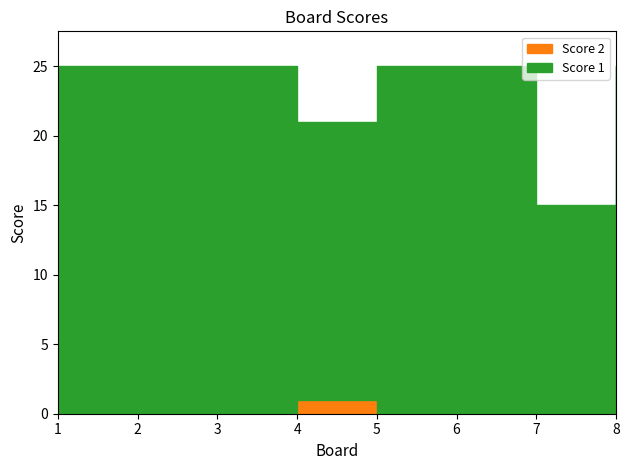

At how many categories does at least one series exceed 1?

8